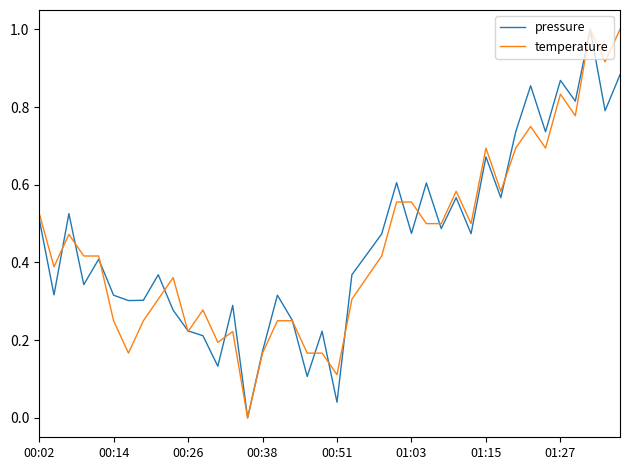

What is the highest value of the pressure series?

1.0